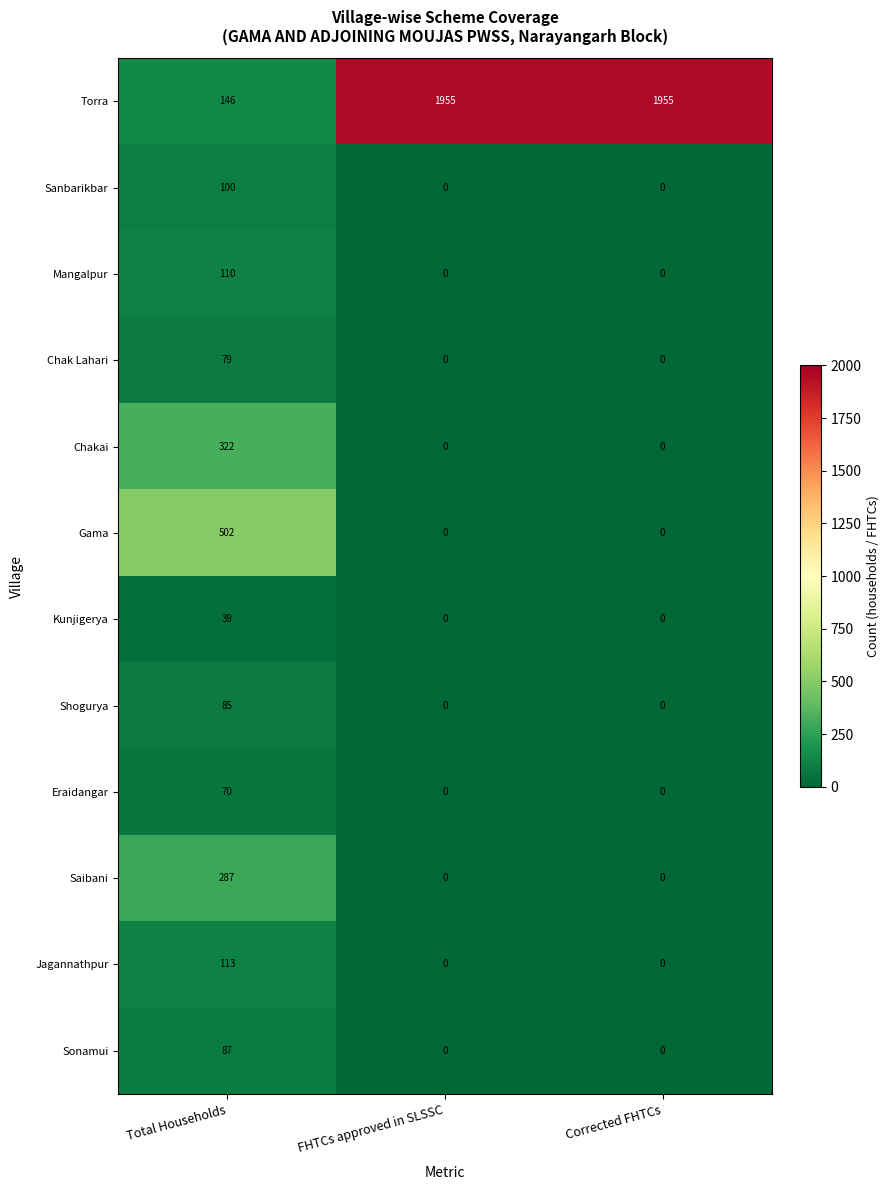

What is the difference between the maximum and minimum values in the Chakai series?

322